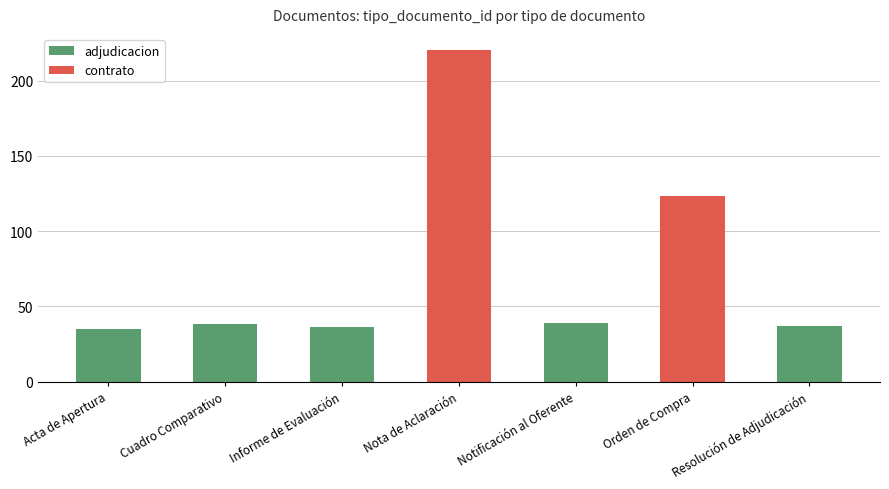

How many positive values does the adjudicacion series have?

5